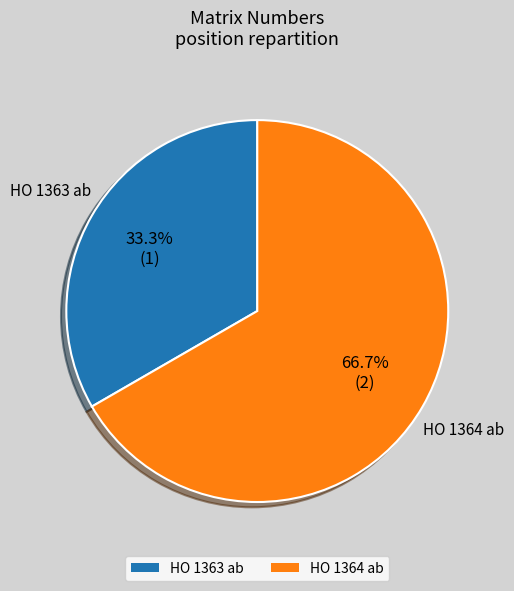

What percentage is the HO 1363 ab slice, to the nearest percent?

33%